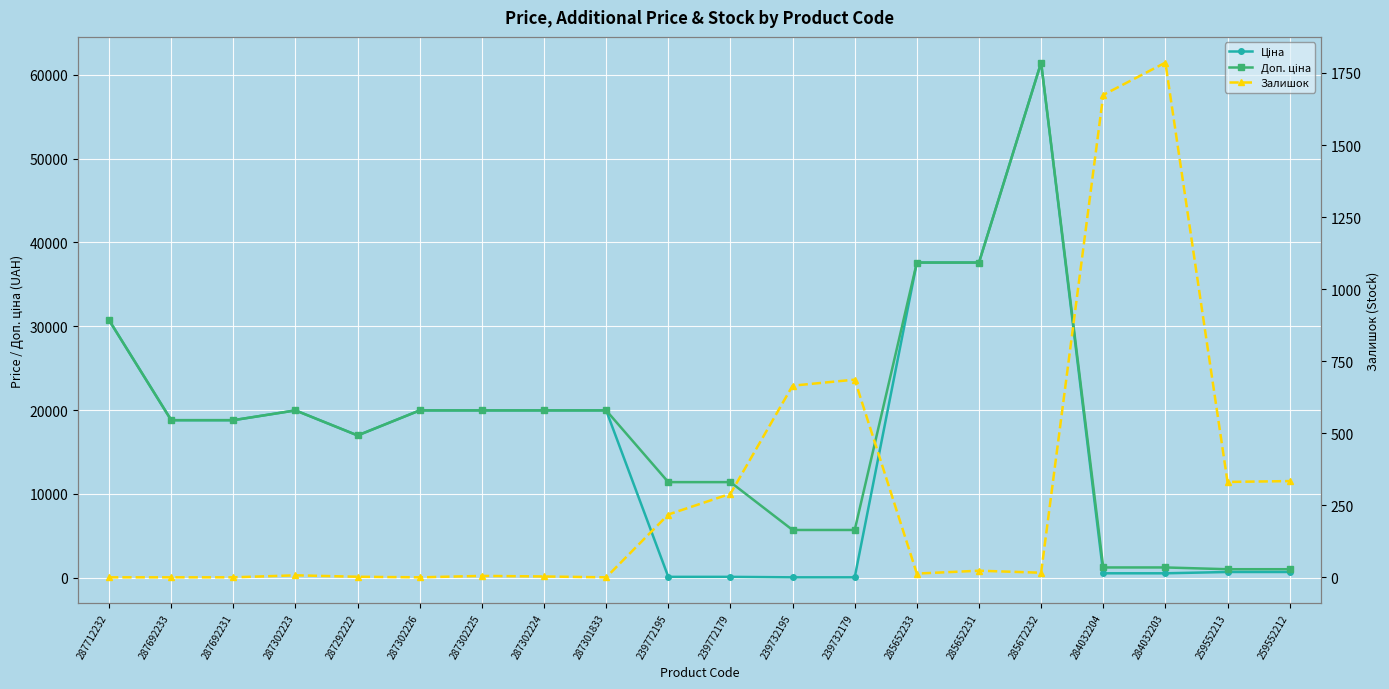

Where is the first local minimum for Залишок?

287302226